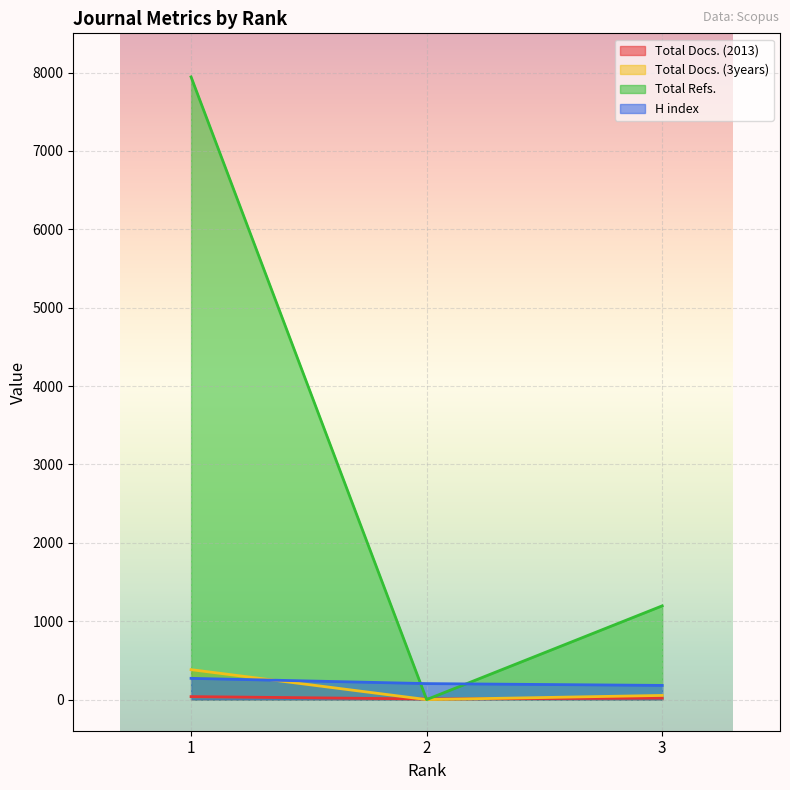

What is the approximate value of Total Docs. (2013) at 2, to the nearest 5?

10